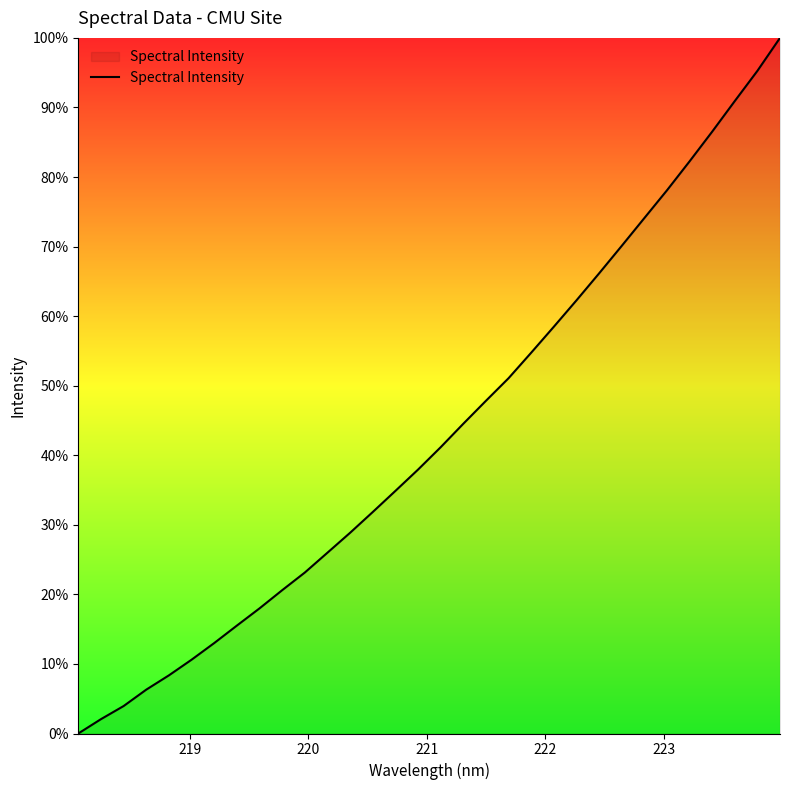

Does the chart have visible grid lines?

No